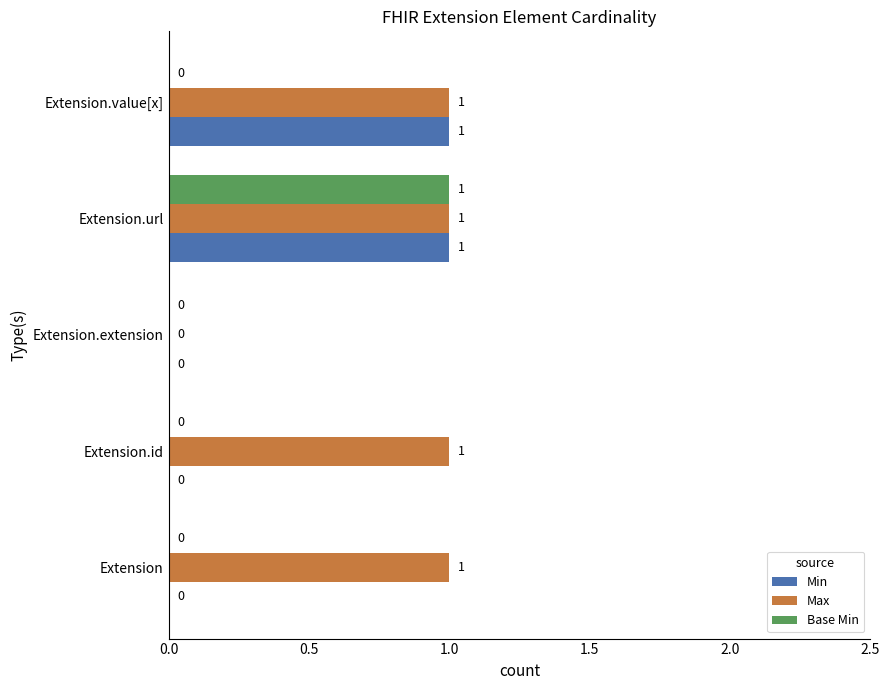

The Max series shows 1 at Extension.id. True or false?

True